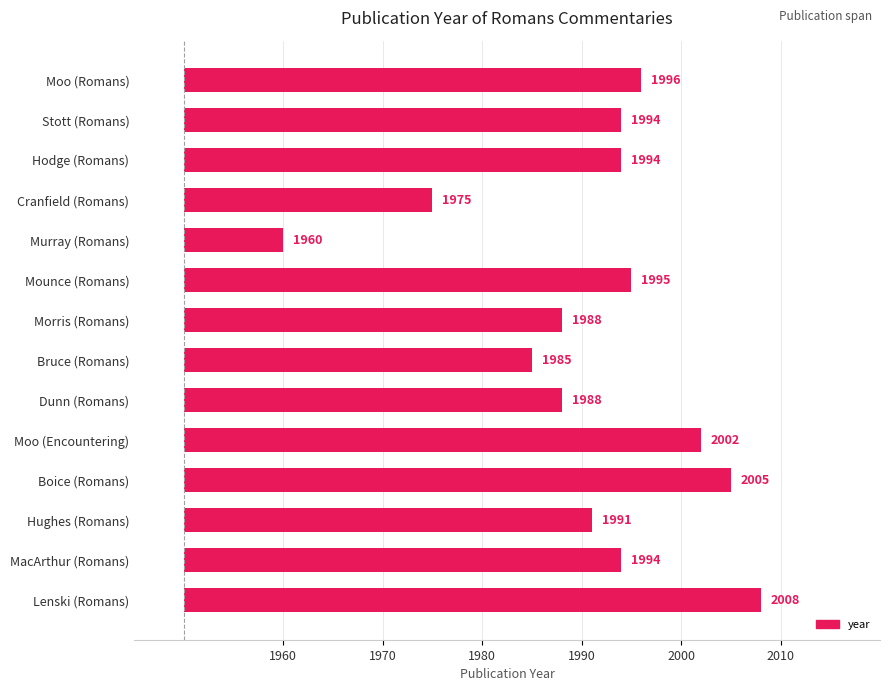

Where does the data first go above 44?

Moo (Romans)